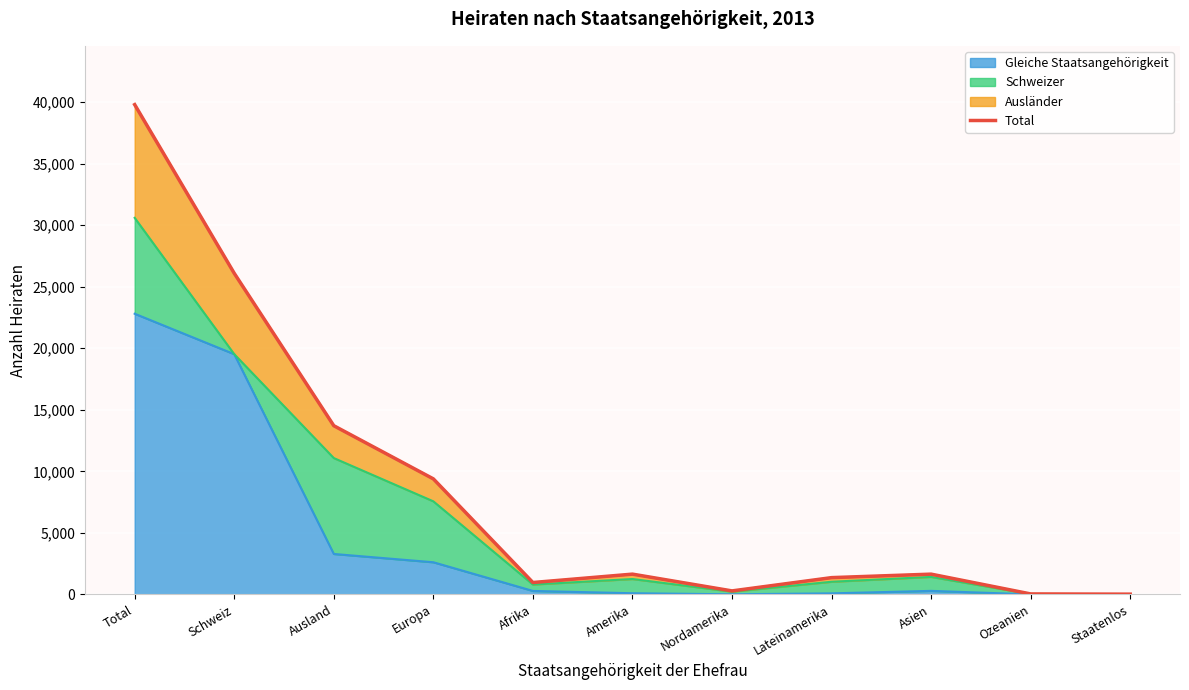

What is the difference between the second highest and minimum values?

26068